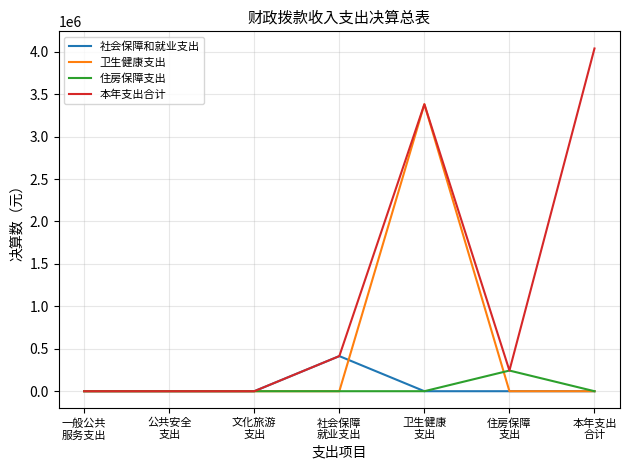

Reading left to right, list all the values displayed in this chart.

社会保障和就业支出: 一般公共
服务支出=0.0	公共安全
支出=0.0	文化旅游
支出=0.0	社会保障
就业支出=413683.0	卫生健康
支出=0.0	住房保障
支出=0.0	本年支出
合计=0.0
卫生健康支出: 一般公共
服务支出=0.0	公共安全
支出=0.0	文化旅游
支出=0.0	社会保障
就业支出=0.0	卫生健康
支出=3381408.2	住房保障
支出=0.0	本年支出
合计=0.0
住房保障支出: 一般公共
服务支出=0.0	公共安全
支出=0.0	文化旅游
支出=0.0	社会保障
就业支出=0.0	卫生健康
支出=0.0	住房保障
支出=243402.0	本年支出
合计=0.0
本年支出合计: 一般公共
服务支出=0.0	公共安全
支出=0.0	文化旅游
支出=0.0	社会保障
就业支出=413683.0	卫生健康
支出=3381408.2	住房保障
支出=243402.0	本年支出
合计=4038493.2